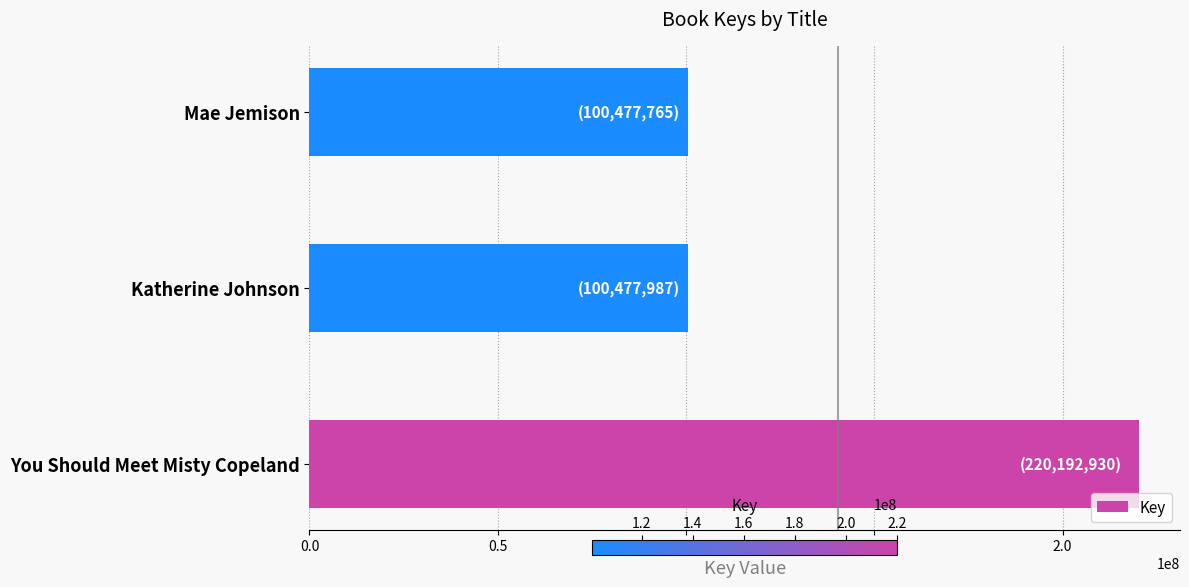

Between You Should Meet Misty Copeland and Katherine Johnson, which is larger?

You Should Meet Misty Copeland